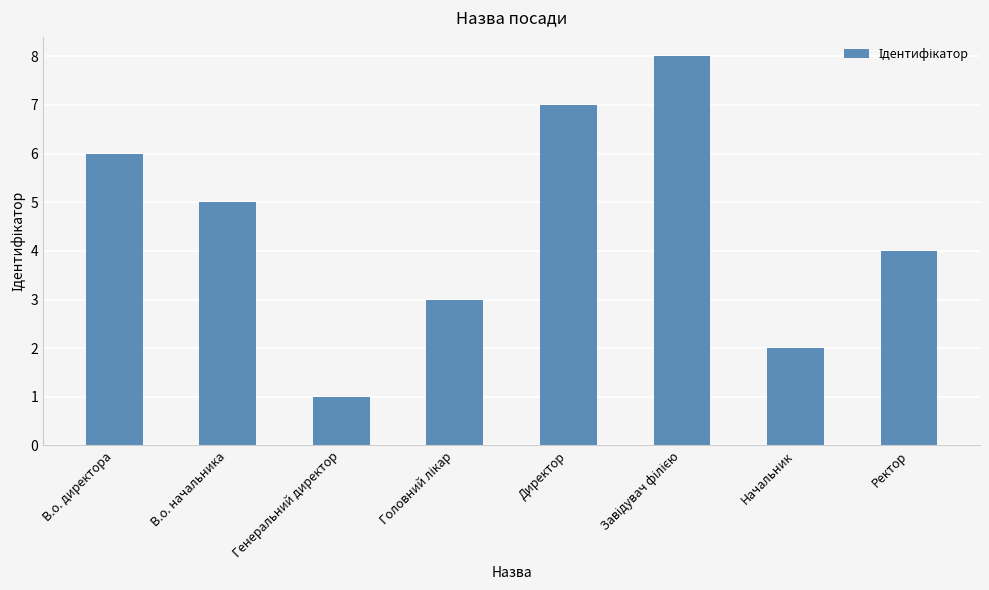

True or false: the data shows 3 at Начальник.

False